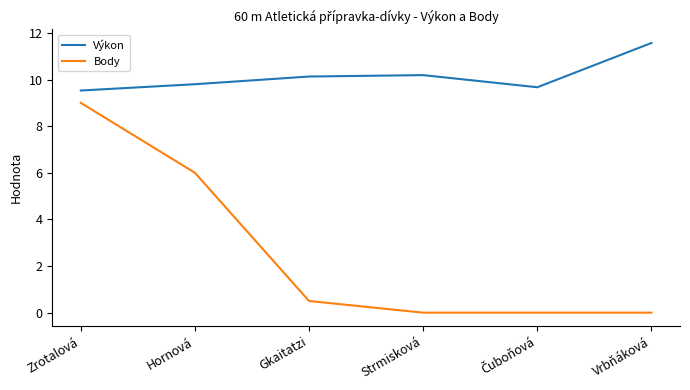

At how many categories does at least one series exceed 9?

6